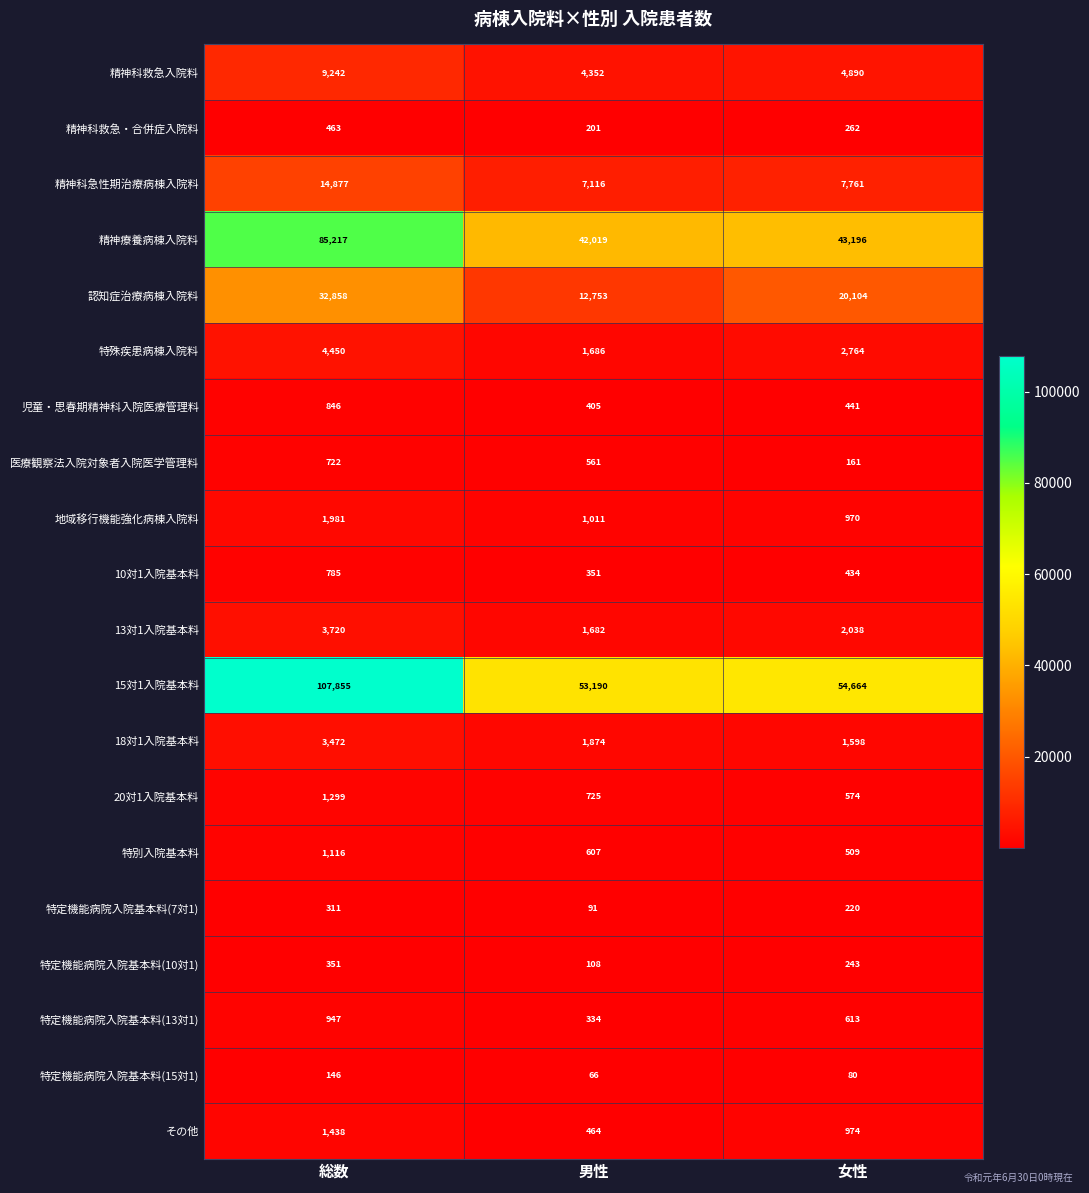

What is the spread (max minus min) of values at 総数?

107709